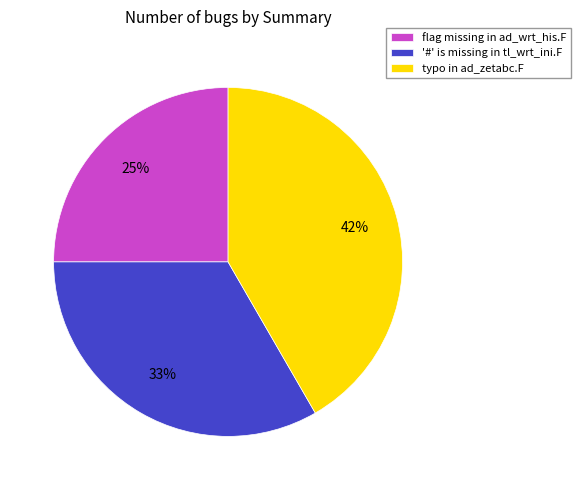

To the nearest percent, what is the difference between the flag missing in ad_wrt_his.F and typo in ad_zetabc.F slice percentages?

17%